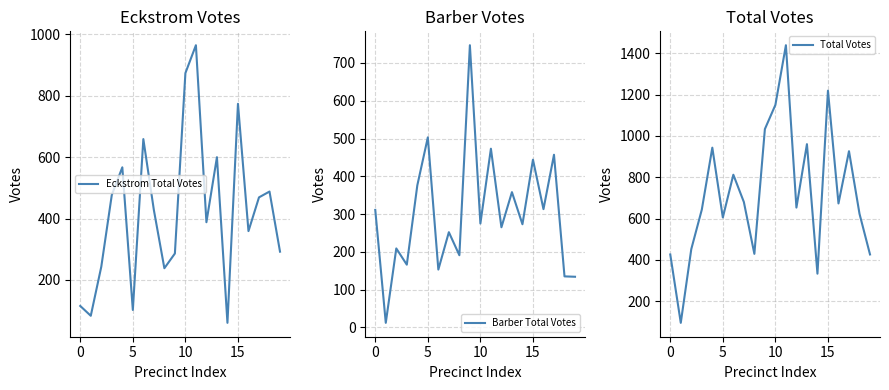

Is it true that Barber Total Votes equals 503 at 5?

True